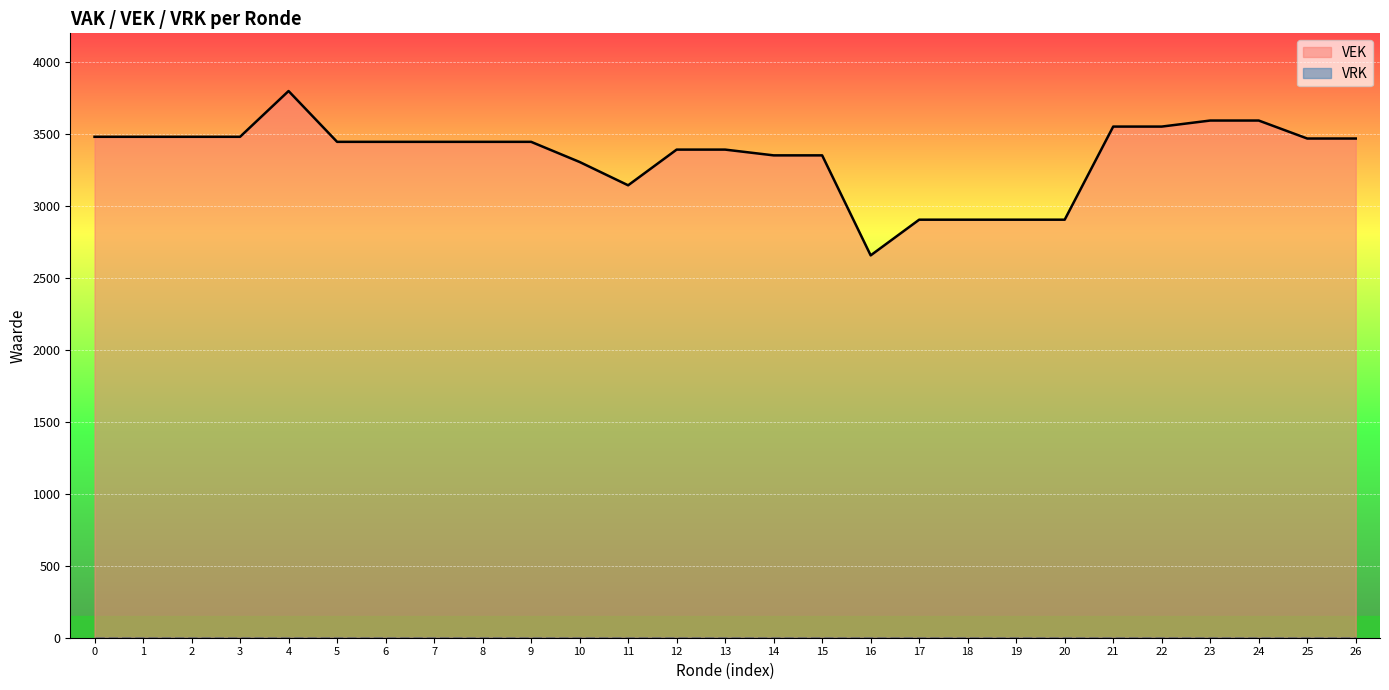

How many data points are above 3446?

11